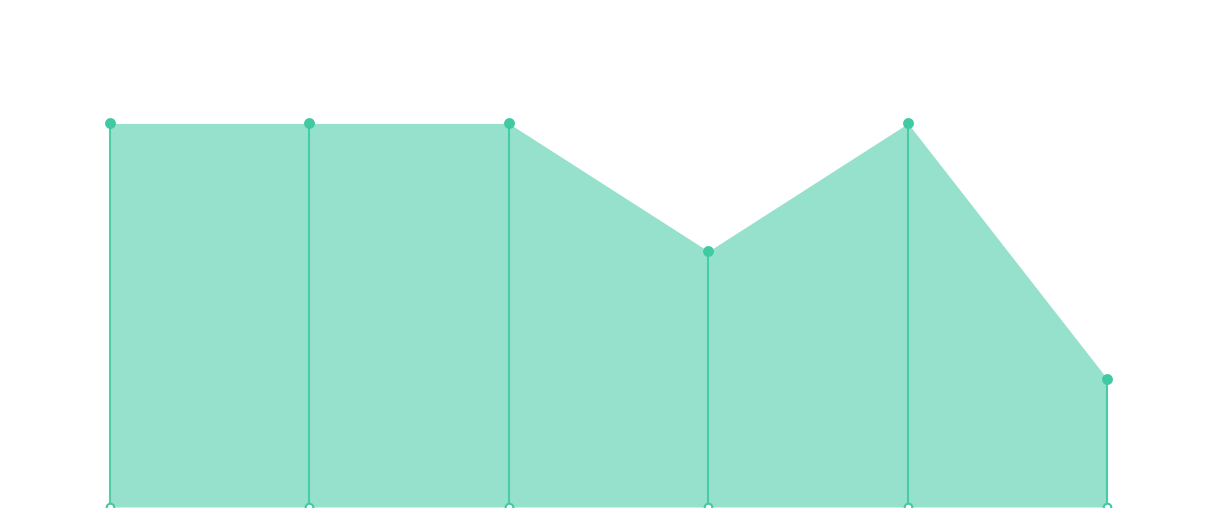

Between 1 and 0, which is larger?

1